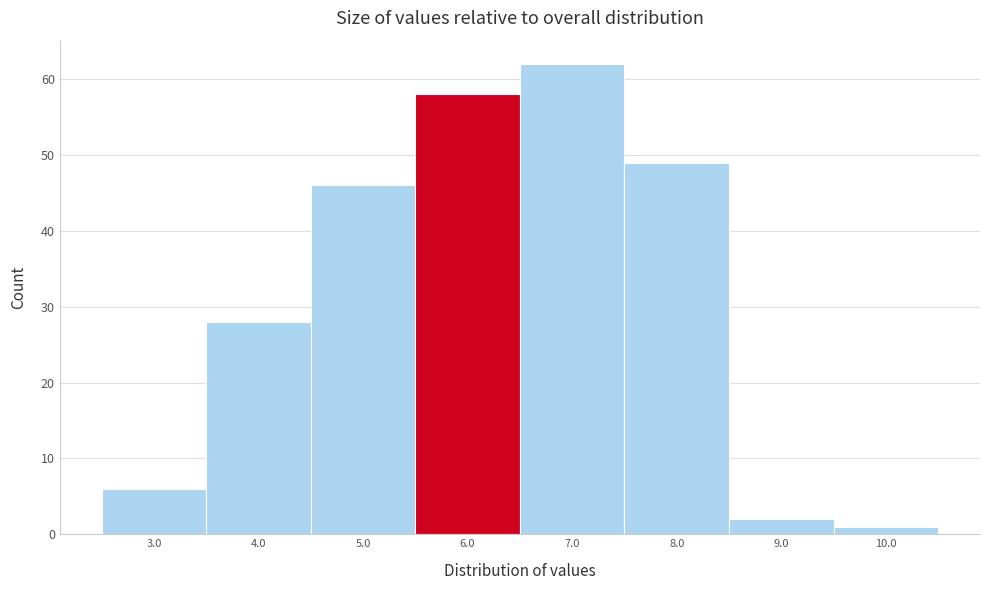

Reading left to right, transcribe all the data shown in this chart.

6	28	46	58	62	49	2	1